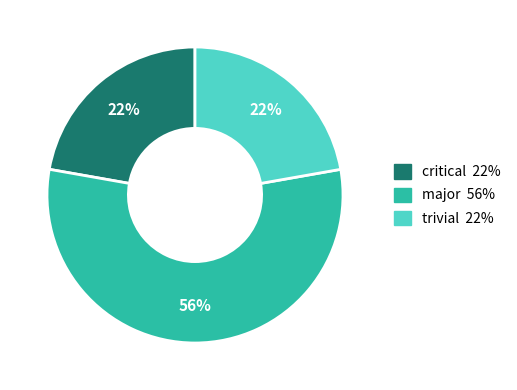

Is there a majority slice in this chart?

Yes